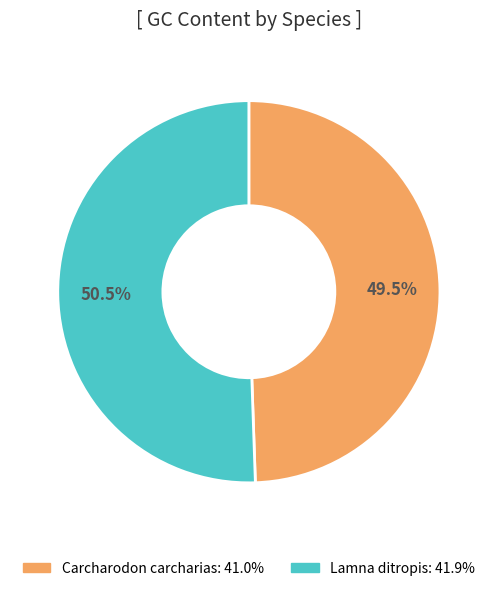

Approximately how many times larger is the value at Carcharodon carcharias compared to Lamna ditropis?

1.0